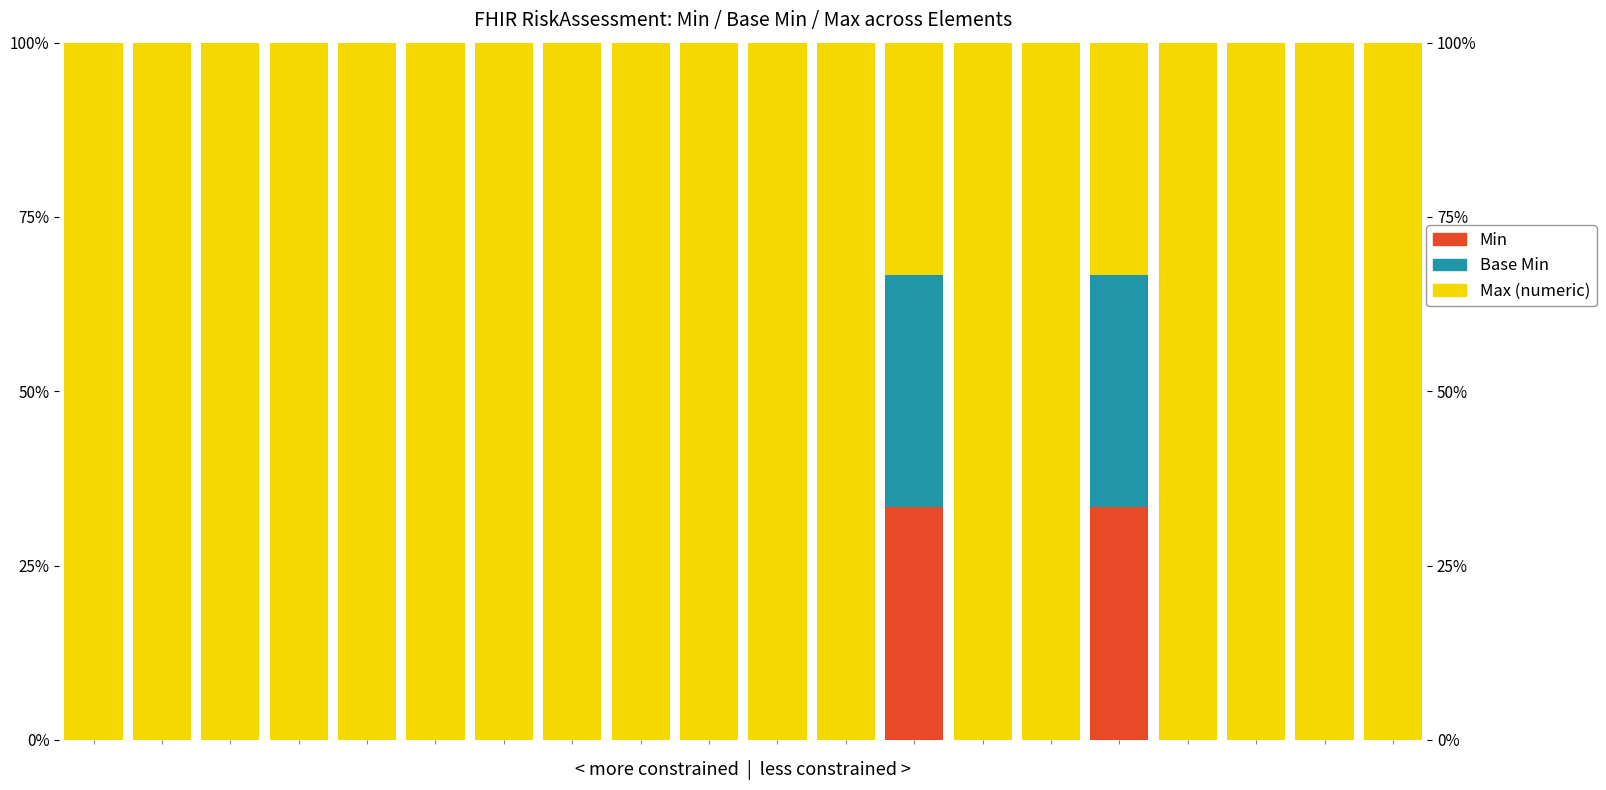

Which series has the largest range (max minus min)?

Max (numeric)